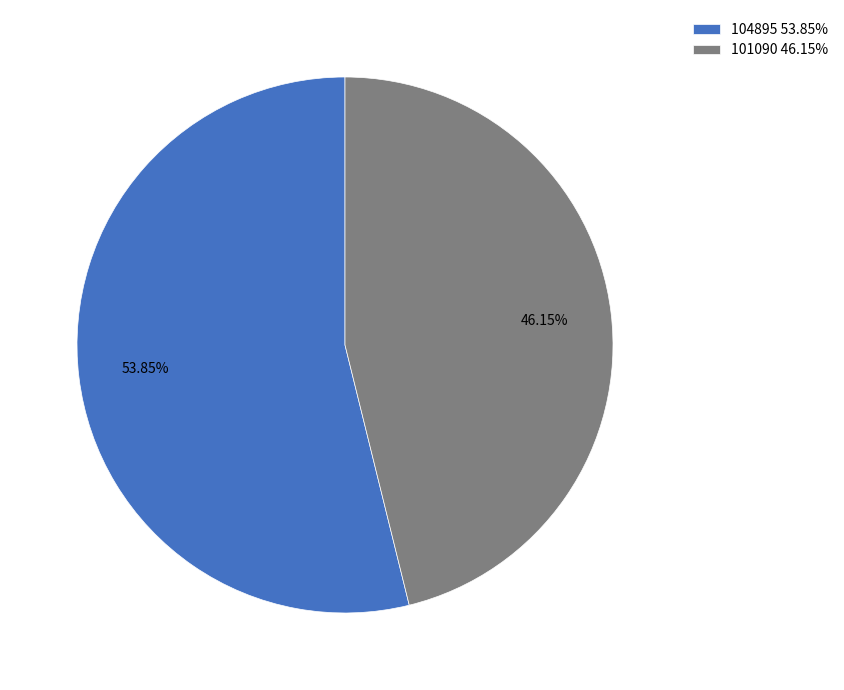

Combined, what portion of the pie is 104895 and 101090?

100.0%